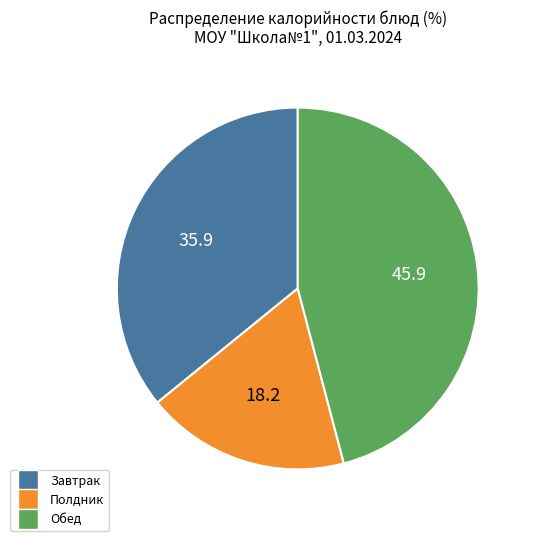

Is there a majority slice in this chart?

No